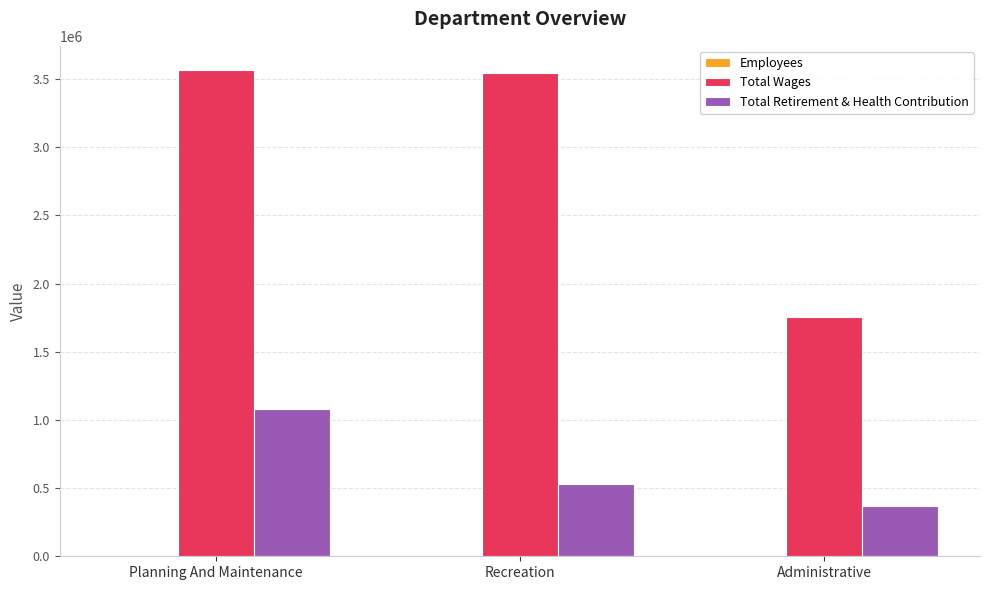

What is the spread (max minus min) of values at Planning And Maintenance?

3566025